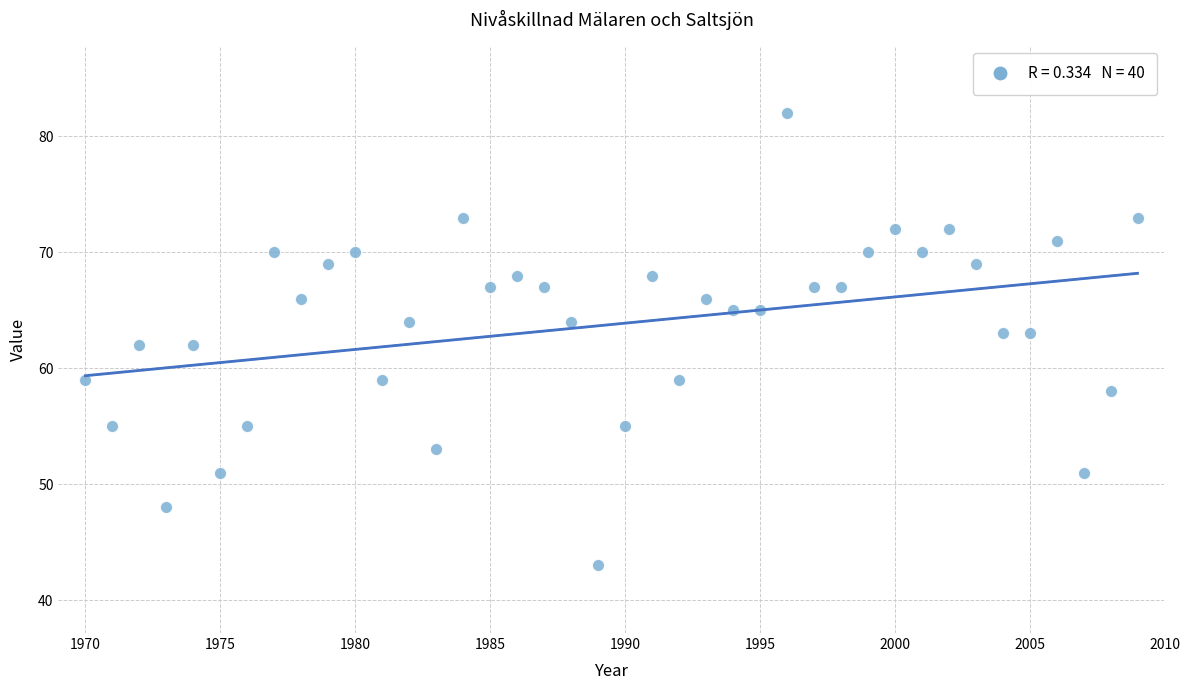

What is the range of X values (max minus min)?

39